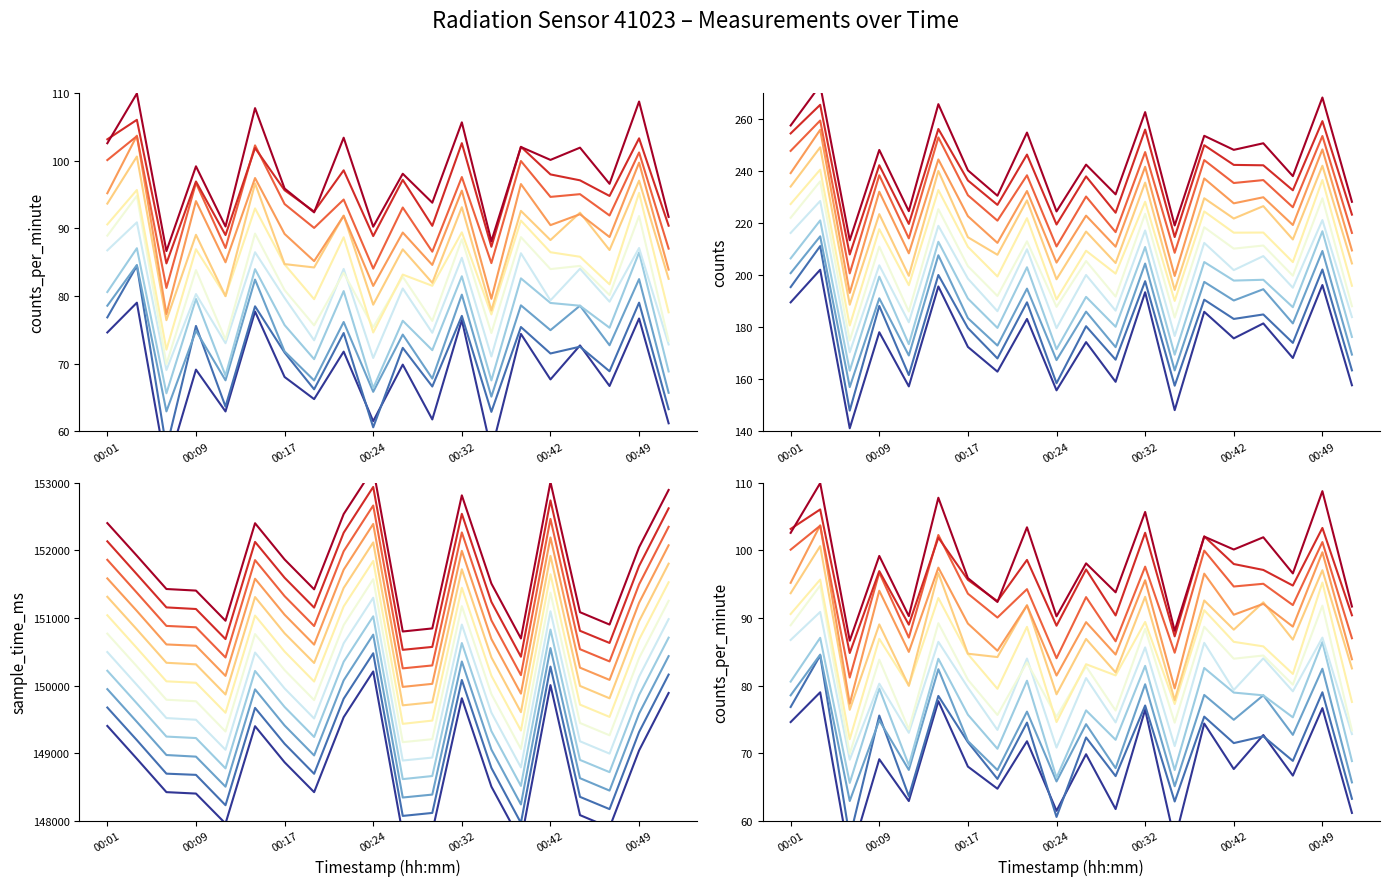

Is the value of counts_per_minute at 9 greater than the value of sample_time_ms at 12?

No